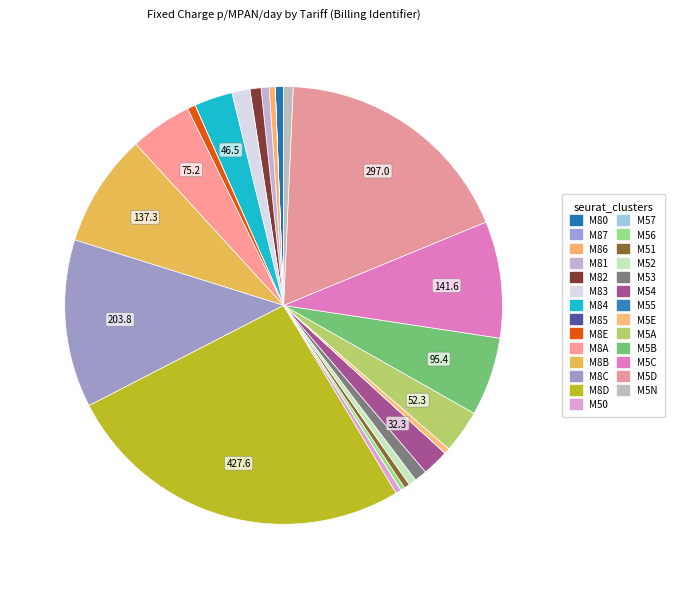

What is the change in value from M87 to M5D?

+297.0